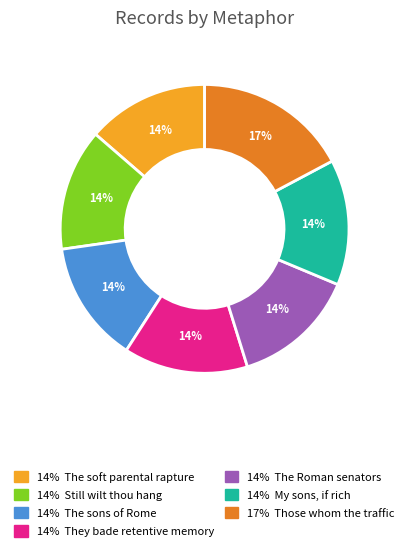

Is there a majority slice in this chart?

No